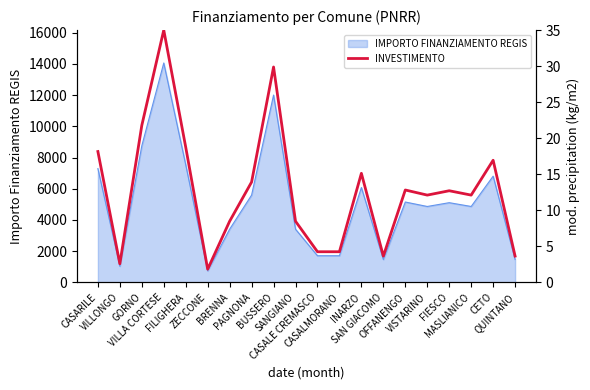

Reading right to left, list all the values displayed in this chart.

QUINTANO=3.6	CETO=16.9	MASLIANICO=12.1	FIESCO=12.7	VISTARINO=12.1	OFFANENGO=12.8	SAN GIACOMO=3.6	INARZO=15.1	CASALMORANO=4.2	CASALE CREMASCO=4.2	SANGIANO=8.5	BUSSERO=29.9	PAGNONA=13.9	BRENNA=8.5	ZECCONE=1.8	FILIGHERA=18.7	VILLA CORTESE=35.0	GORNO=21.8	VILLONGO=2.6	CASARILE=18.1